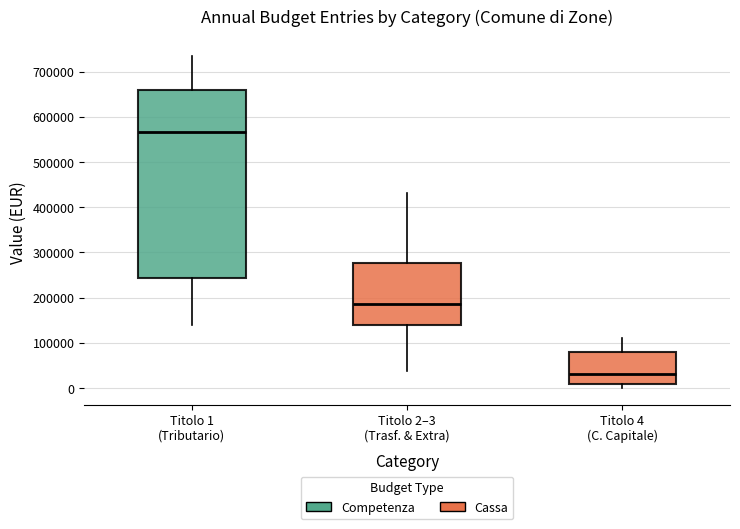

Reading left to right, transcribe this box plot: for each box, give where its median line is, the range the box spans, and where its two whiskers end, as read against the y-axis. The values are not printed on the chart, so give them approximately, as read against the axis.

Titolo 1 (Tributario): median 570000, box 240000 to 660000, whiskers 140000 to 730000
Titolo 2–3 (Trasf. & Extra): median 190000, box 140000 to 280000, whiskers 40000 to 430000
Titolo 4 (C. Capitale): median 30000, box 10000 to 80000, whiskers 0 to 110000